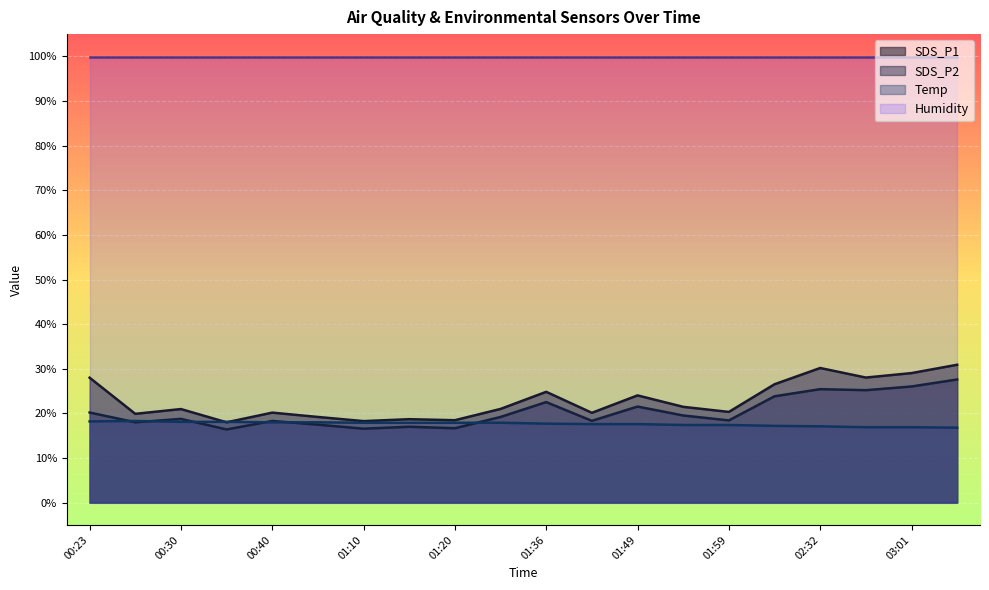

The SDS_P2 series shows 17.5 at 01:04. True or false?

True